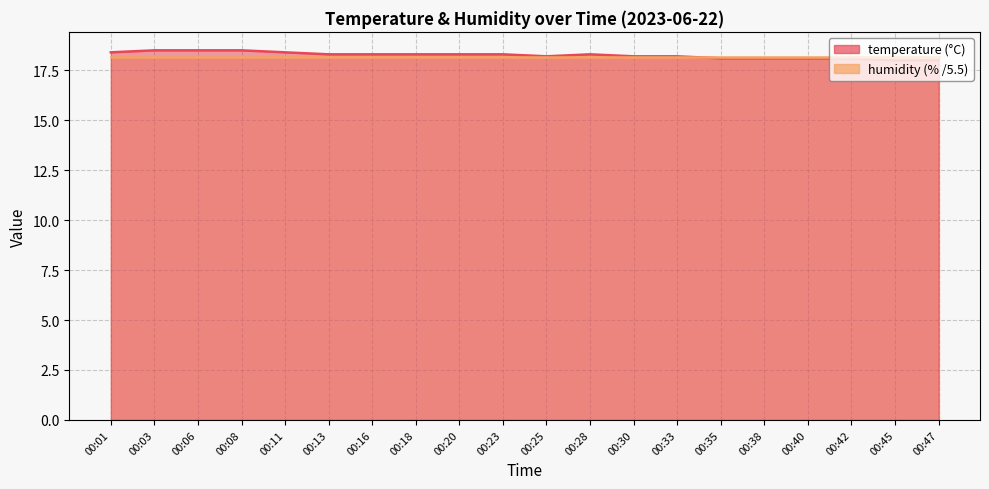

How many points are higher than both their immediate neighbors (excluding endpoints)?

1